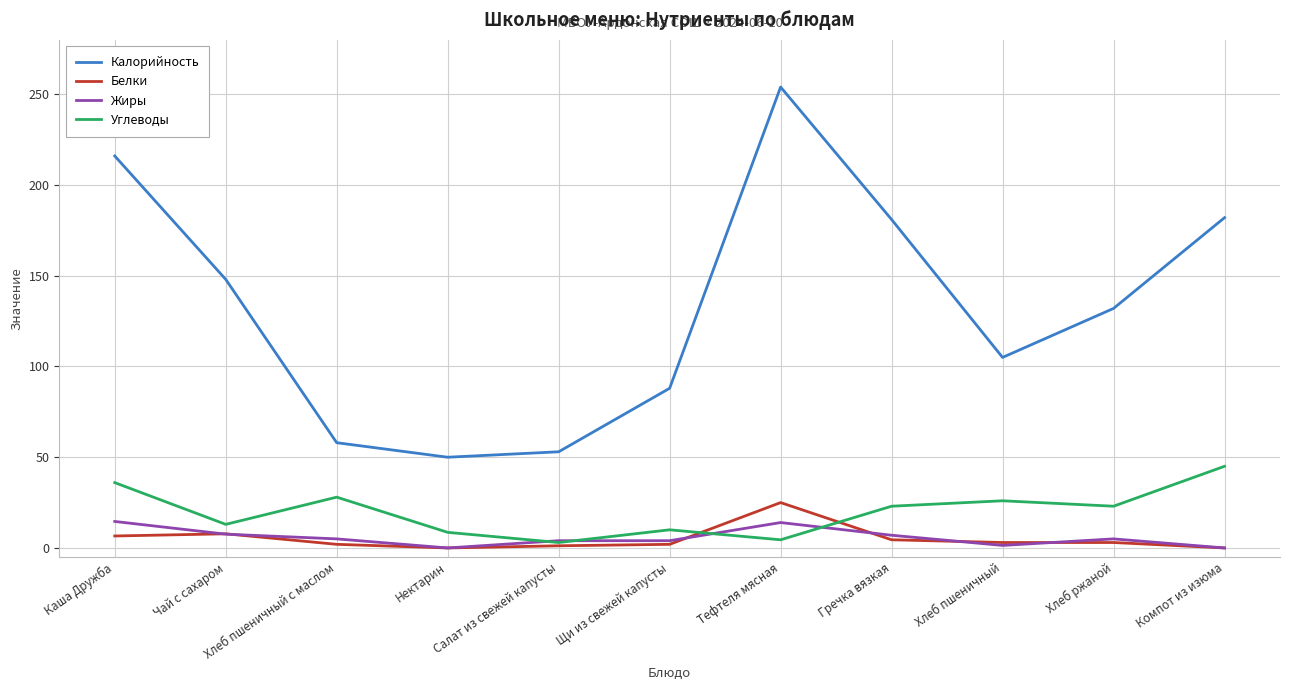

True or false: Калорийность and Жиры cross at least once.

False